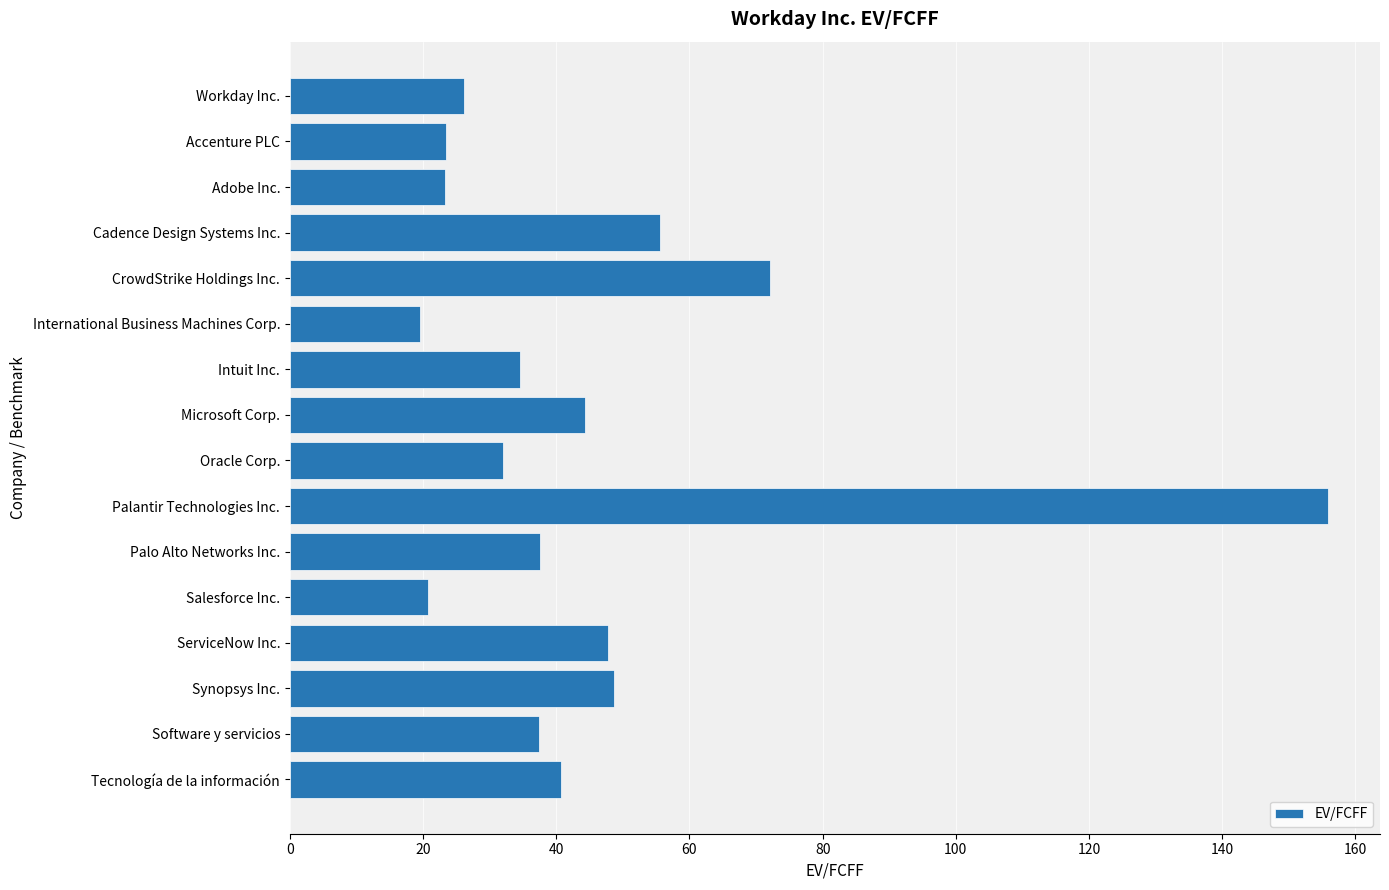

What is the maximum value shown in the chart?

155.9